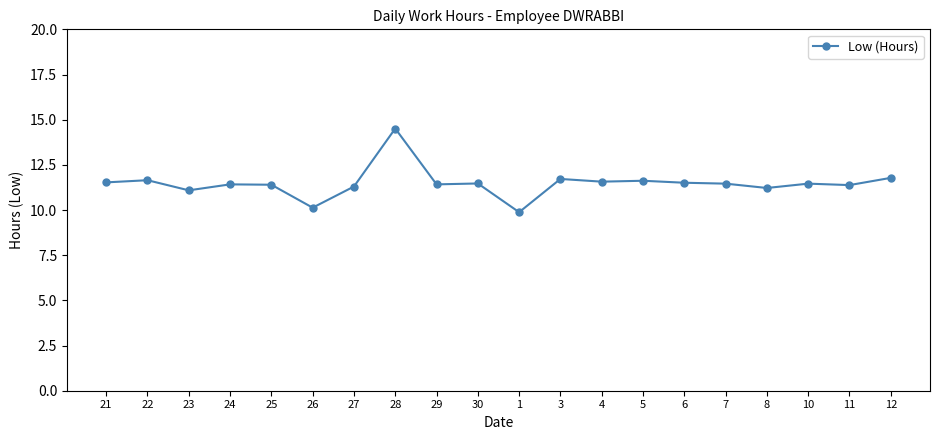

What is the greatest value displayed?

14.5